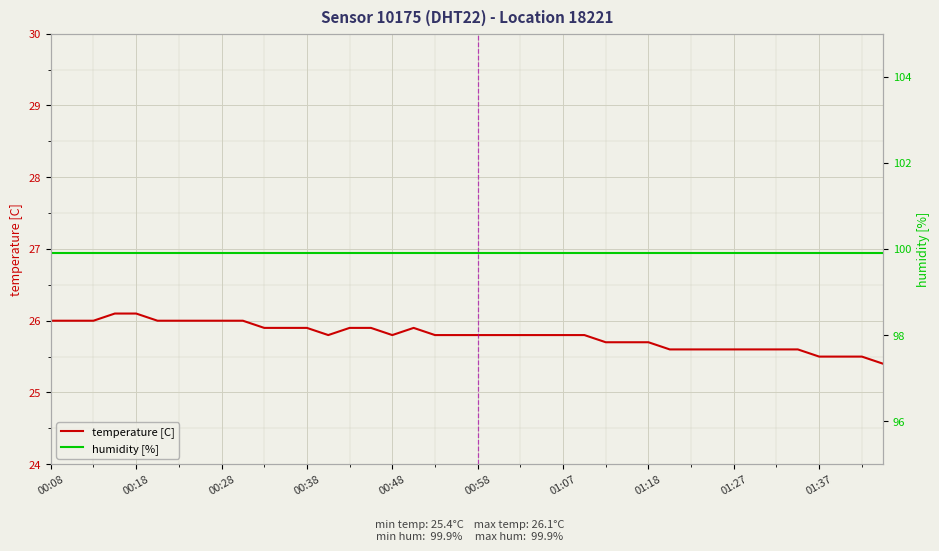

What are all the series names shown in the legend?

temperature [C], humidity [%]